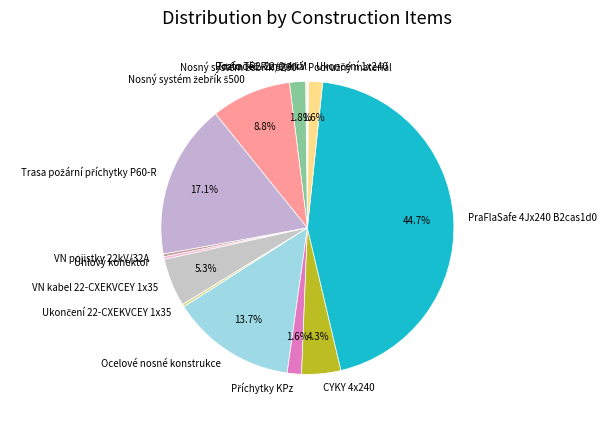

What is the largest slice in the pie chart?

PraFlaSafe 4Jx240 B2cas1d0